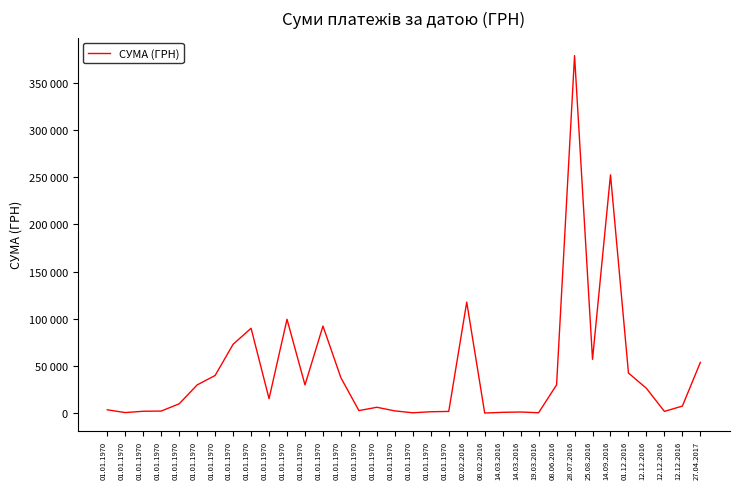

What is the difference between the maximum and minimum values?

378578.1